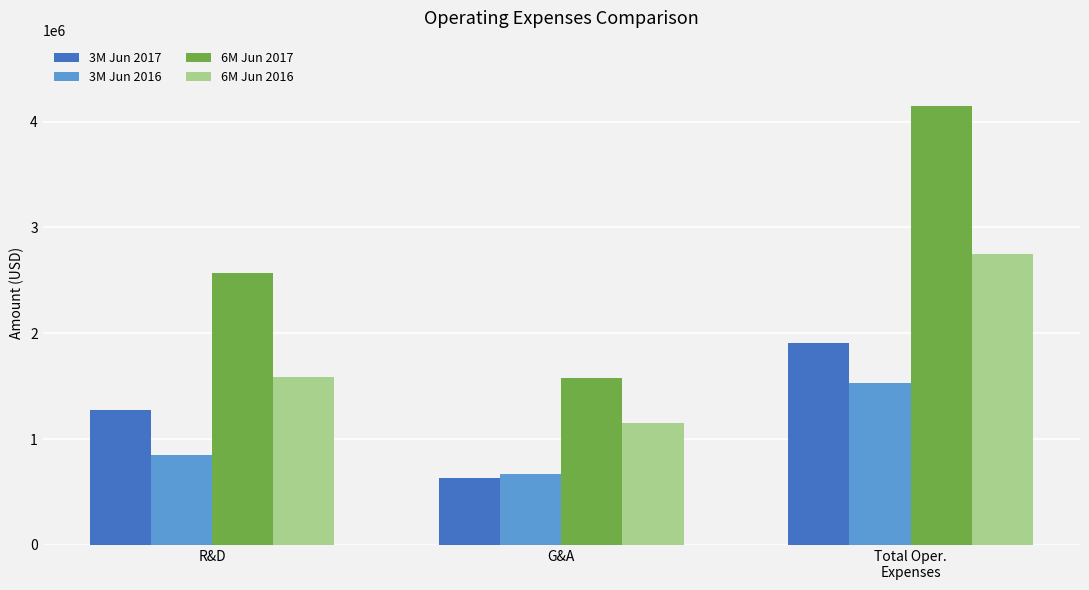

Reading left to right, extract all data points from this chart.

3M Jun 2017: R&D=1274634	G&A=635007	Total Oper.
Expenses=1909641
3M Jun 2016: R&D=852596	G&A=674569	Total Oper.
Expenses=1527165
6M Jun 2017: R&D=2567414	G&A=1575096	Total Oper.
Expenses=4142510
6M Jun 2016: R&D=1589696	G&A=1154501	Total Oper.
Expenses=2744197